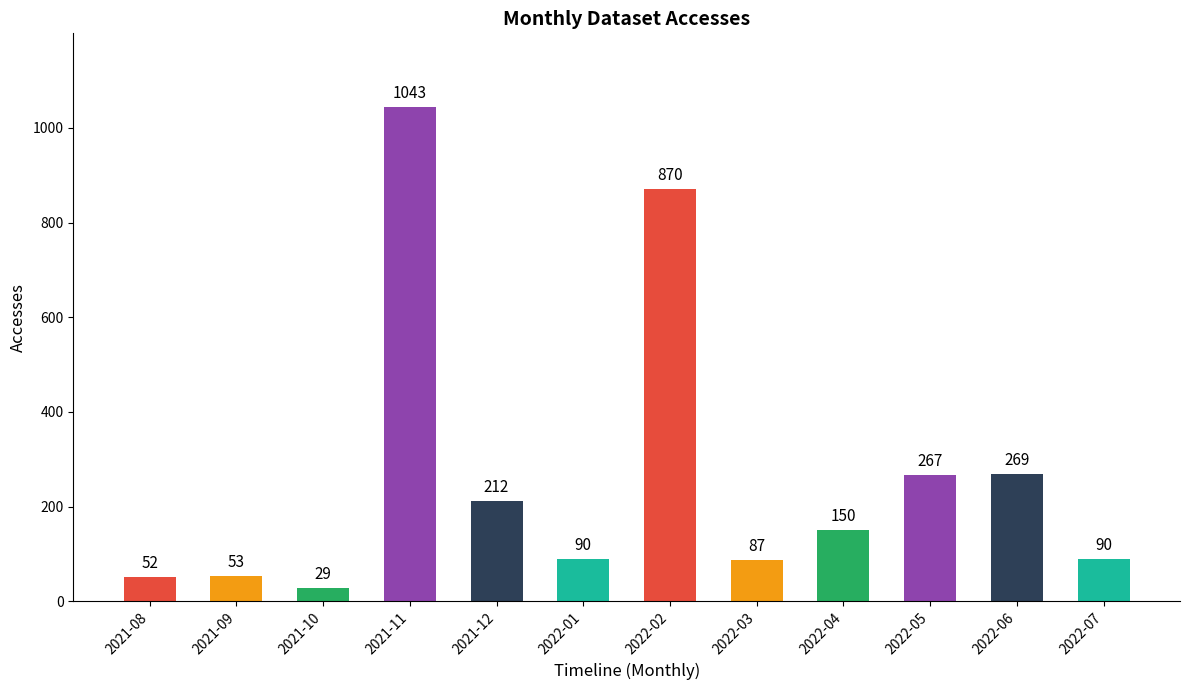

What is the sum of all values?

3212